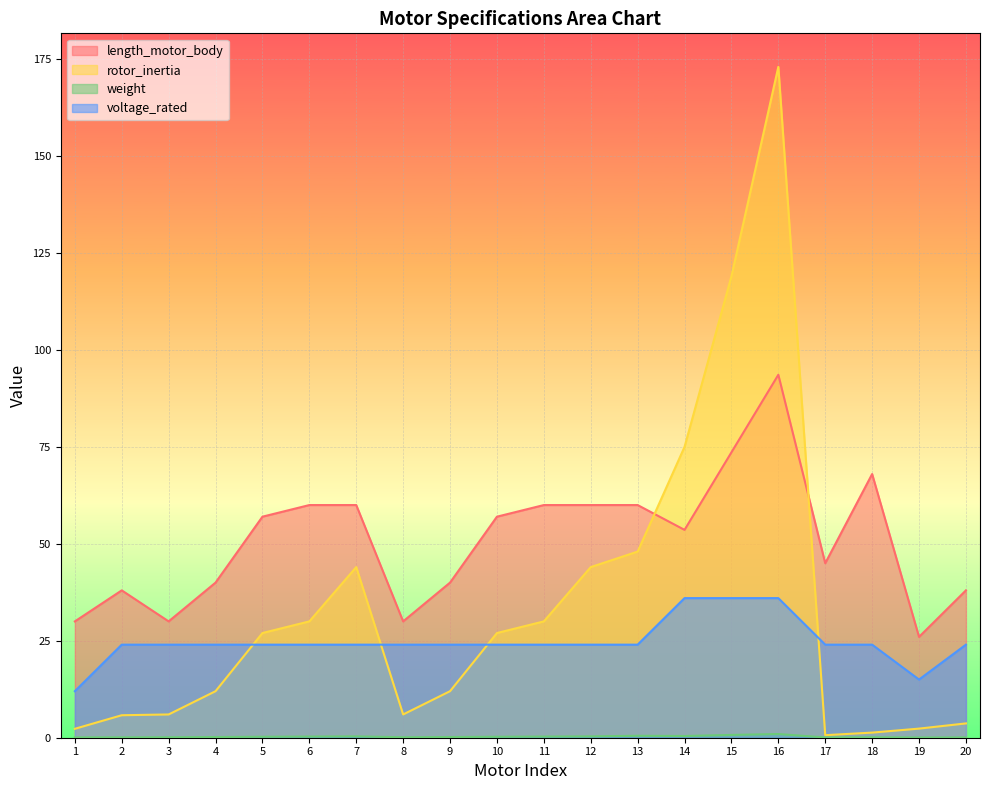

What is the smallest value displayed?

0.1